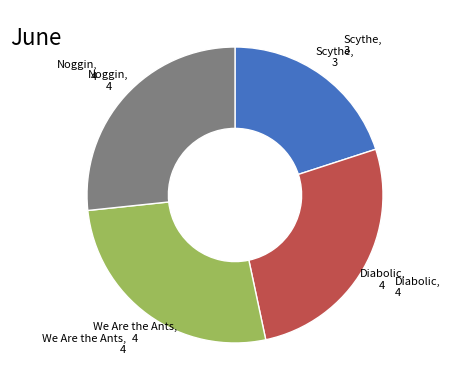

Is there a majority slice in this chart?

No